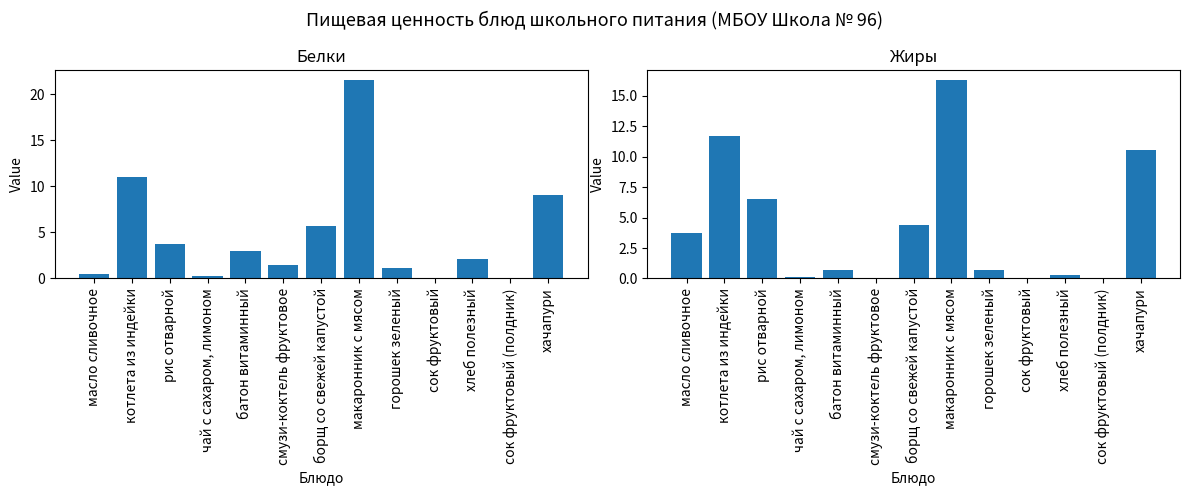

What position from the left is чай с сахаром, лимоном?

4